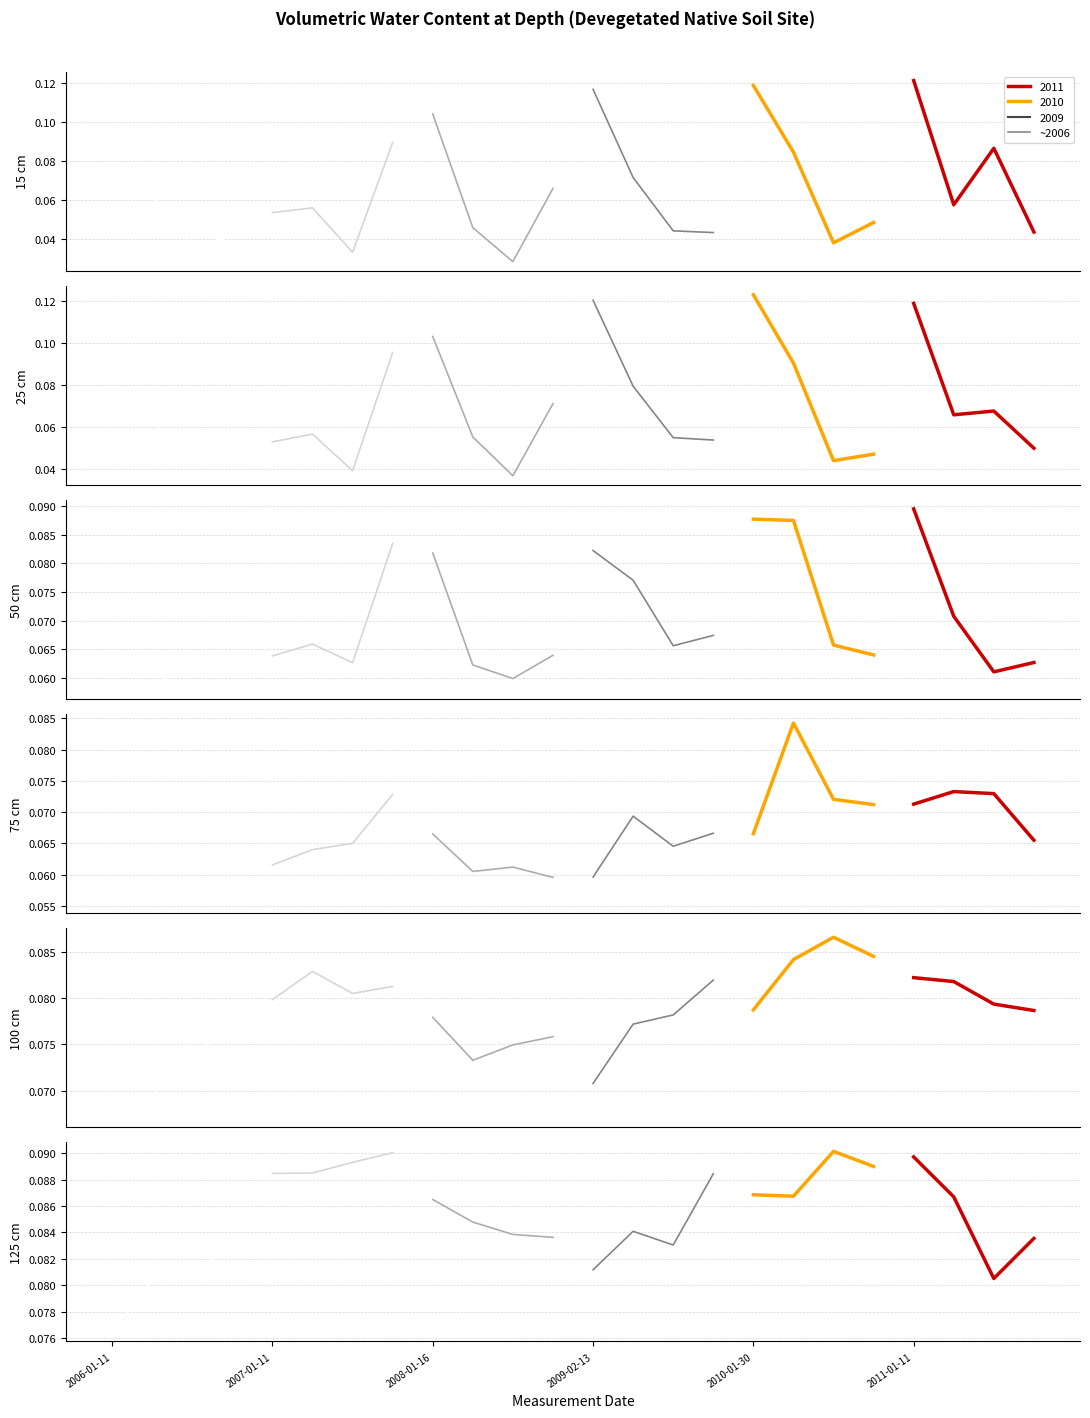

Reading left to right, transcribe all the data shown in this chart.

15 cm: 2006-01-11=0.1	2006-04-30=0.1	2006-08-14=0.0	2006-11-17=0.0	2007-01-11=0.1	2007-05-01=0.1	2007-08-01=0.0	2007-11-06=0.1	2008-01-16=0.1	2008-05-02=0.0	2008-08-13=0.0	2008-11-05=0.1	2009-02-13=0.1	2009-05-01=0.1	2009-08-26=0.0	2009-11-10=0.0	2010-01-30=0.1	2010-04-29=0.1	2010-08-17=0.0	2010-11-02=0.0	2011-01-11=0.1	2011-04-30=0.1	2011-08-19=0.1	2011-11-11=0.0
25 cm: 2006-01-11=0.1	2006-04-30=0.1	2006-08-14=0.0	2006-11-17=0.0	2007-01-11=0.1	2007-05-01=0.1	2007-08-01=0.0	2007-11-06=0.1	2008-01-16=0.1	2008-05-02=0.1	2008-08-13=0.0	2008-11-05=0.1	2009-02-13=0.1	2009-05-01=0.1	2009-08-26=0.1	2009-11-10=0.1	2010-01-30=0.1	2010-04-29=0.1	2010-08-17=0.0	2010-11-02=0.0	2011-01-11=0.1	2011-04-30=0.1	2011-08-19=0.1	2011-11-11=0.0
50 cm: 2006-01-11=0.1	2006-04-30=0.1	2006-08-14=0.1	2006-11-17=0.1	2007-01-11=0.1	2007-05-01=0.1	2007-08-01=0.1	2007-11-06=0.1	2008-01-16=0.1	2008-05-02=0.1	2008-08-13=0.1	2008-11-05=0.1	2009-02-13=0.1	2009-05-01=0.1	2009-08-26=0.1	2009-11-10=0.1	2010-01-30=0.1	2010-04-29=0.1	2010-08-17=0.1	2010-11-02=0.1	2011-01-11=0.1	2011-04-30=0.1	2011-08-19=0.1	2011-11-11=0.1
75 cm: 2006-01-11=0.1	2006-04-30=0.1	2006-08-14=0.1	2006-11-17=0.1	2007-01-11=0.1	2007-05-01=0.1	2007-08-01=0.1	2007-11-06=0.1	2008-01-16=0.1	2008-05-02=0.1	2008-08-13=0.1	2008-11-05=0.1	2009-02-13=0.1	2009-05-01=0.1	2009-08-26=0.1	2009-11-10=0.1	2010-01-30=0.1	2010-04-29=0.1	2010-08-17=0.1	2010-11-02=0.1	2011-01-11=0.1	2011-04-30=0.1	2011-08-19=0.1	2011-11-11=0.1
100 cm: 2006-01-11=0.1	2006-04-30=0.1	2006-08-14=0.1	2006-11-17=0.1	2007-01-11=0.1	2007-05-01=0.1	2007-08-01=0.1	2007-11-06=0.1	2008-01-16=0.1	2008-05-02=0.1	2008-08-13=0.1	2008-11-05=0.1	2009-02-13=0.1	2009-05-01=0.1	2009-08-26=0.1	2009-11-10=0.1	2010-01-30=0.1	2010-04-29=0.1	2010-08-17=0.1	2010-11-02=0.1	2011-01-11=0.1	2011-04-30=0.1	2011-08-19=0.1	2011-11-11=0.1
125 cm: 2006-01-11=0.1	2006-04-30=0.1	2006-08-14=0.1	2006-11-17=0.1	2007-01-11=0.1	2007-05-01=0.1	2007-08-01=0.1	2007-11-06=0.1	2008-01-16=0.1	2008-05-02=0.1	2008-08-13=0.1	2008-11-05=0.1	2009-02-13=0.1	2009-05-01=0.1	2009-08-26=0.1	2009-11-10=0.1	2010-01-30=0.1	2010-04-29=0.1	2010-08-17=0.1	2010-11-02=0.1	2011-01-11=0.1	2011-04-30=0.1	2011-08-19=0.1	2011-11-11=0.1